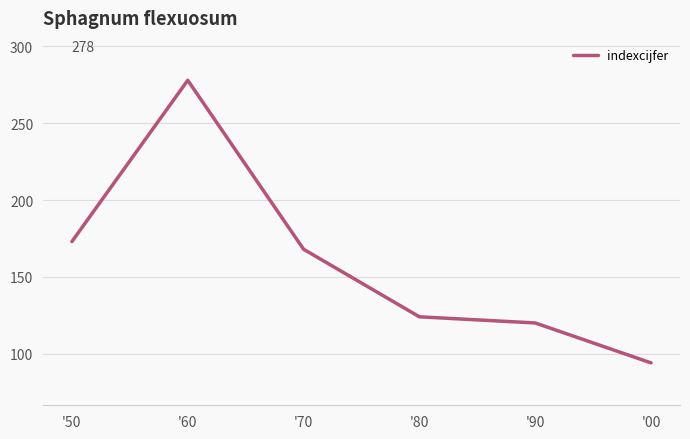

How many lines are shown in the chart?

1